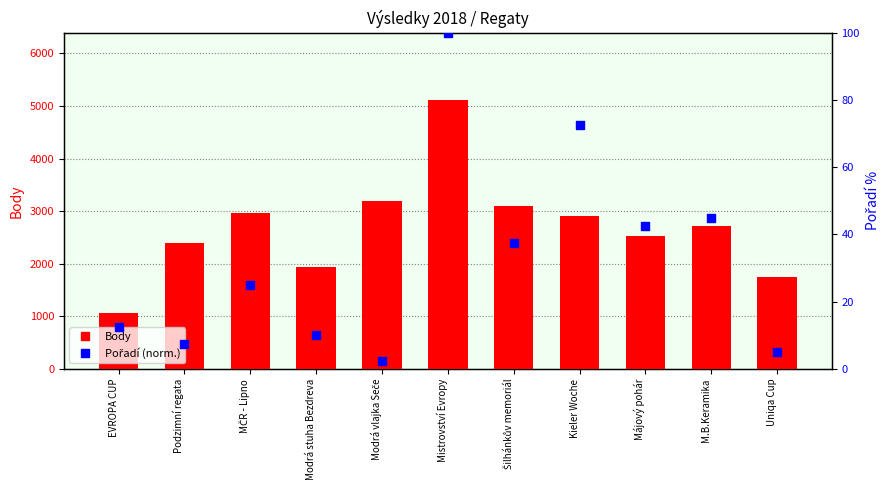

At which category is the sum across all series the highest?

Mistrovství Evropy